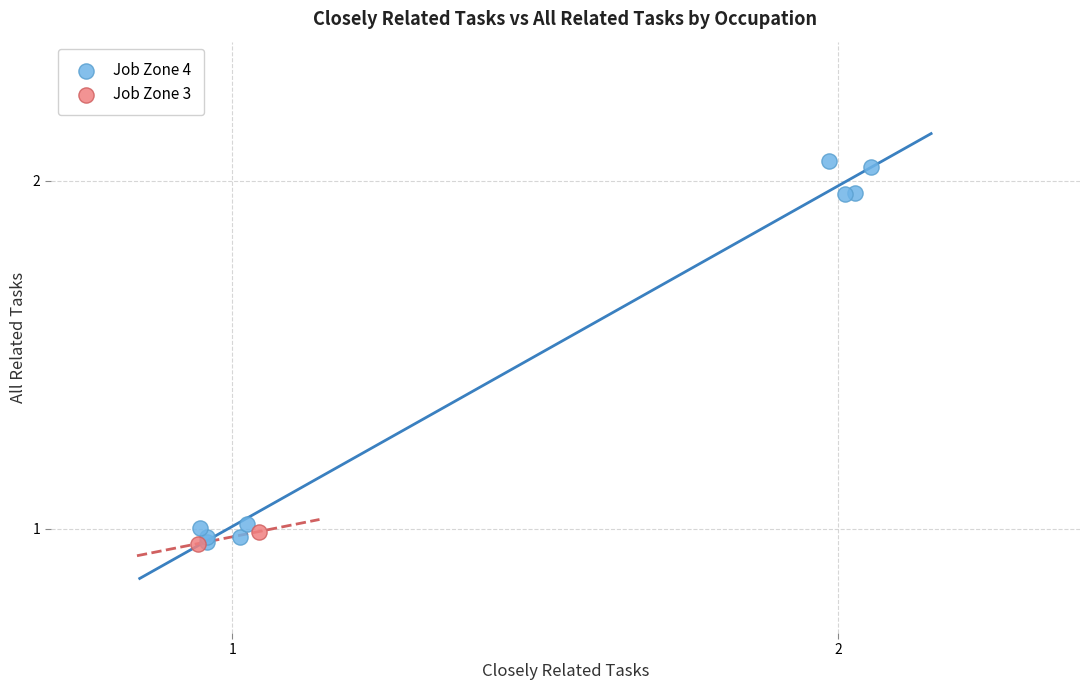

What are all the series names shown in the legend?

Job Zone 4, Job Zone 3